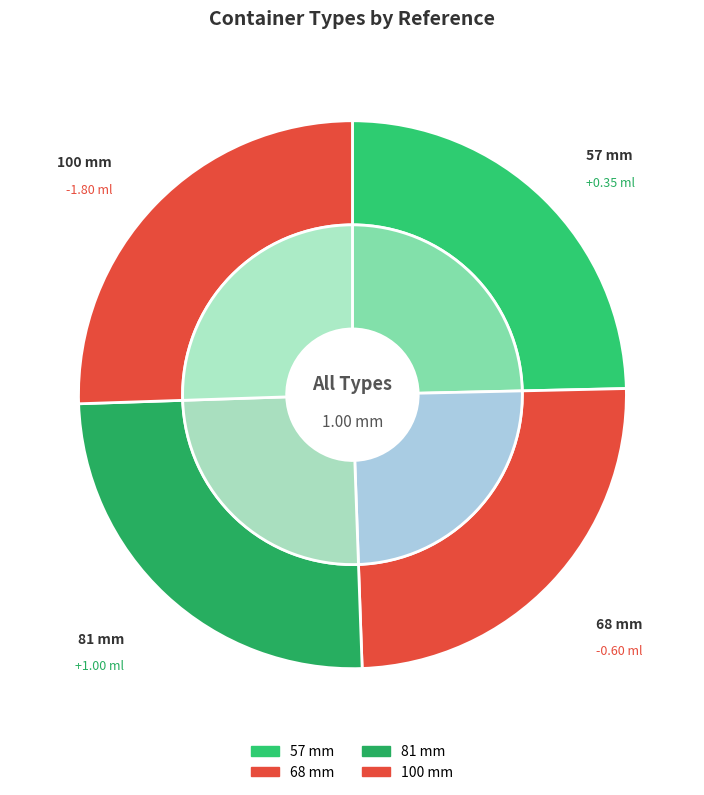

The 57 mm slice represents 25% of the pie. True or false?

True